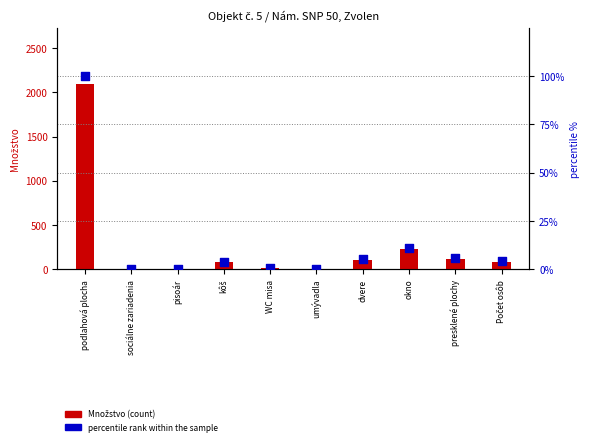

Which series has the widest spread of Y values?

Množstvo (count)